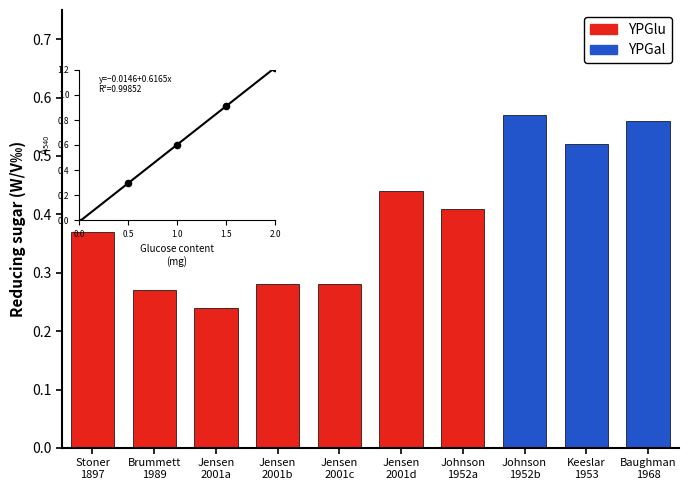

Which series has the largest Y range (max minus min)?

YPGlu